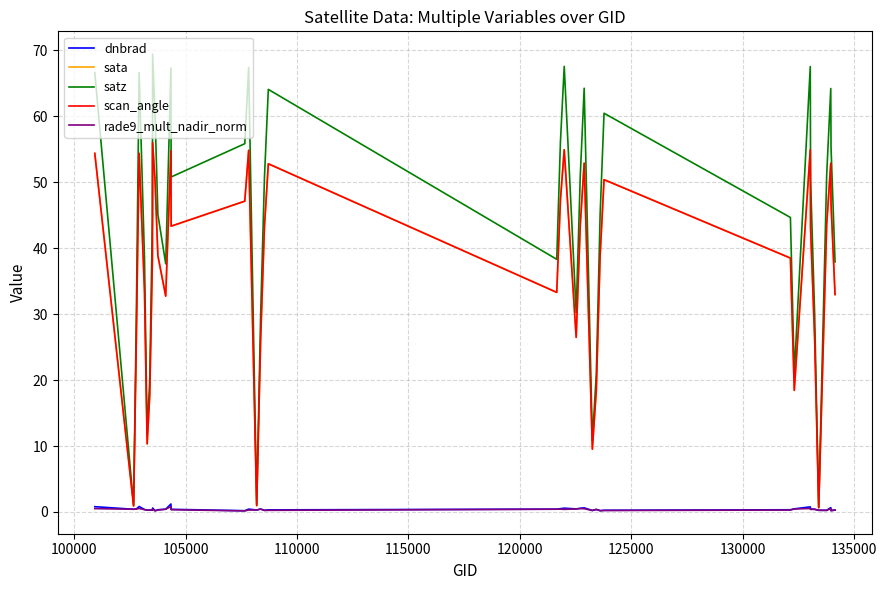

True or false: sata and dnbrad intersect in this chart.

False